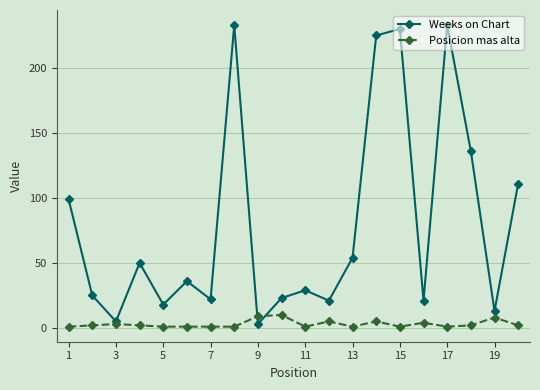

Rank the series by their average value, from lowest to highest.

Posicion mas alta, Weeks on Chart